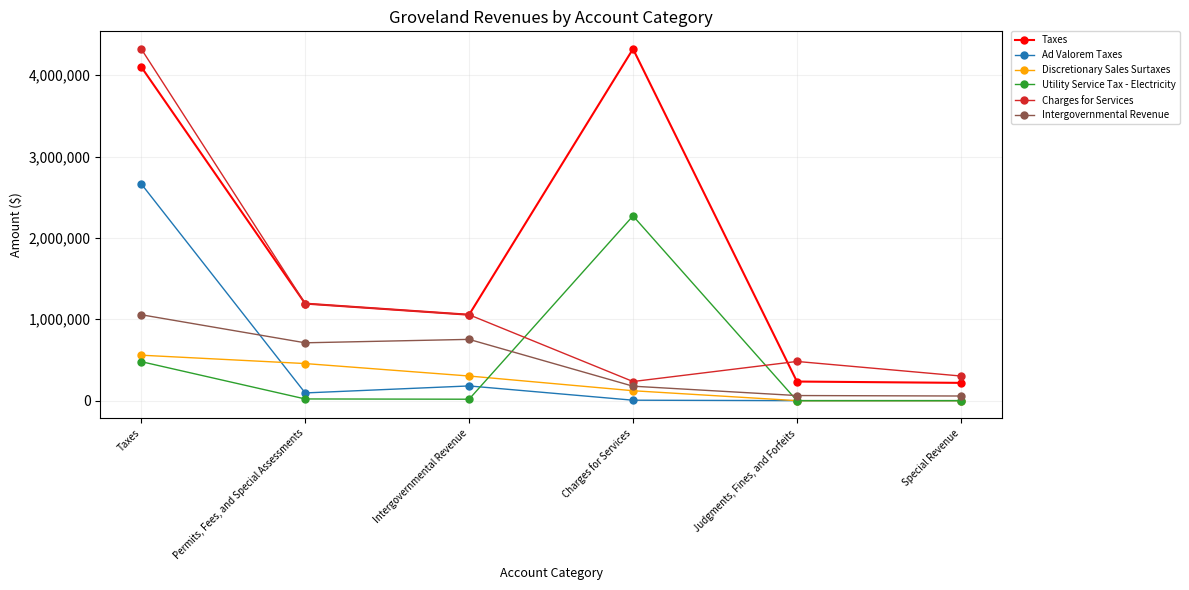

What is the sum of the Charges for Services values at Intergovernmental Revenue and Taxes?

5379003